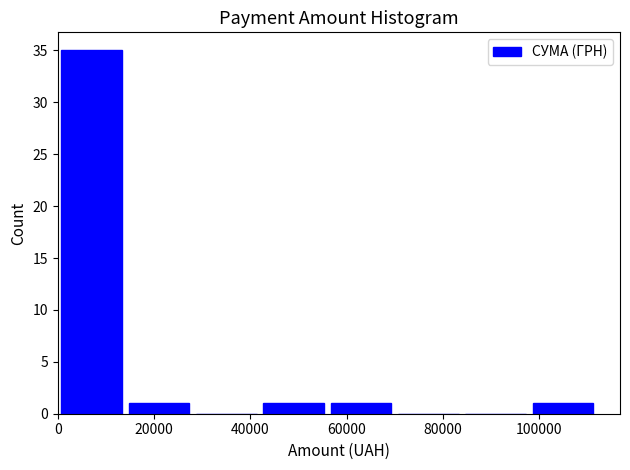

Reading left to right, list every bar in this chart as the range it spans on the x-axis followed by its height. Neither the bar edges nor the heights are printed on the chart, so give them approximately, as read against the axes.

0 to 14000: 35
14000 to 28000: 1
28000 to 42000: 0
42000 to 56000: 1
56000 to 70000: 1
70000 to 84000: 0
84000 to 98000: 0
98000 to 112000: 1